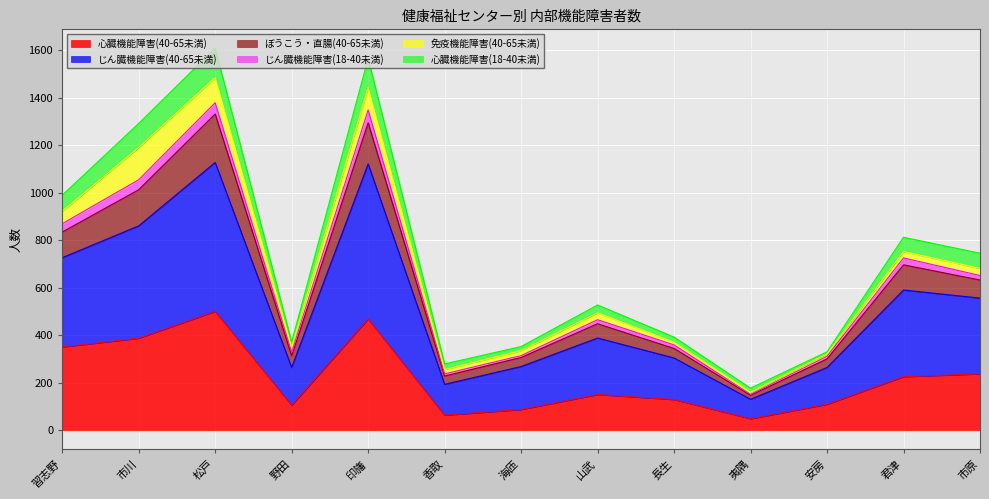

What is the sum of the 心臓機能障害(40-65未満) values at 安房 and 市川?

496